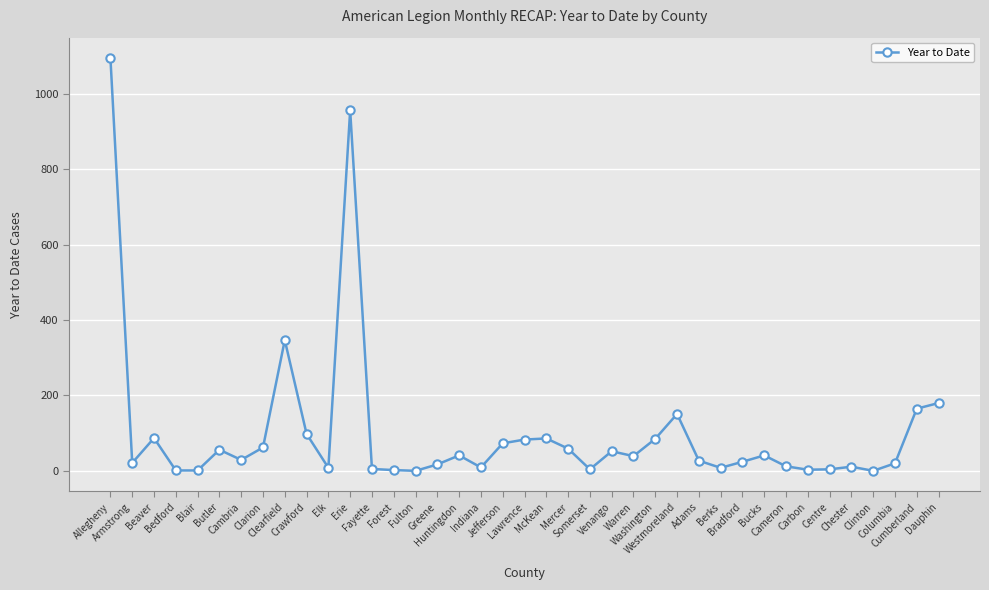

What is the maximum value shown in the chart?

1095